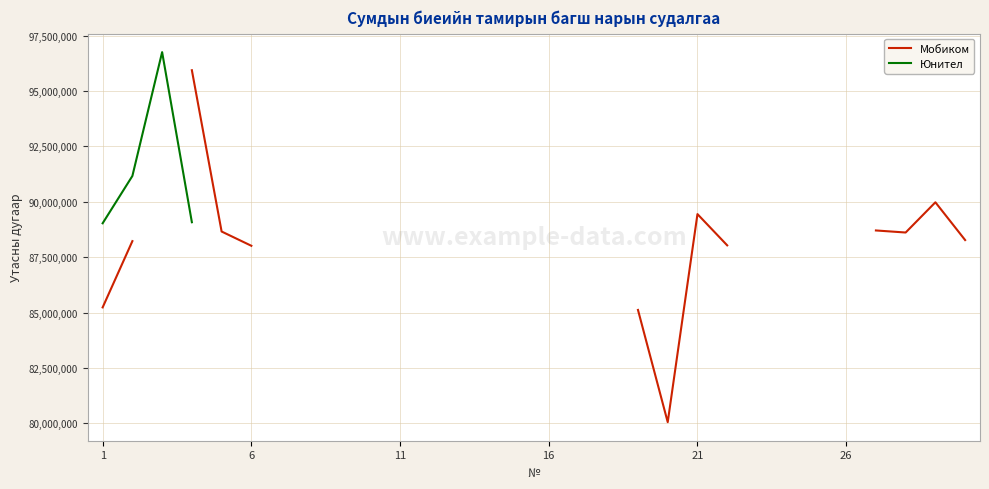

List the series in order of their peak value, highest first.

Юнител, Мобиком